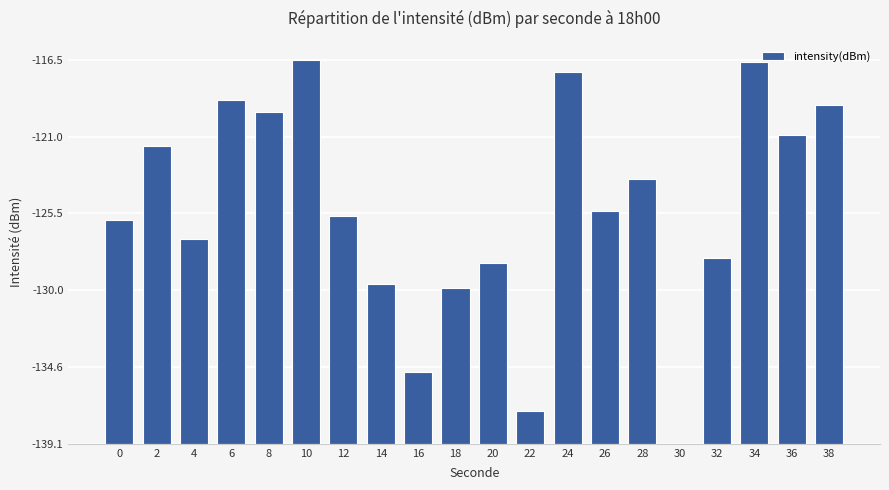

The chart shows a value of 2.8 at 22. True or false?

False